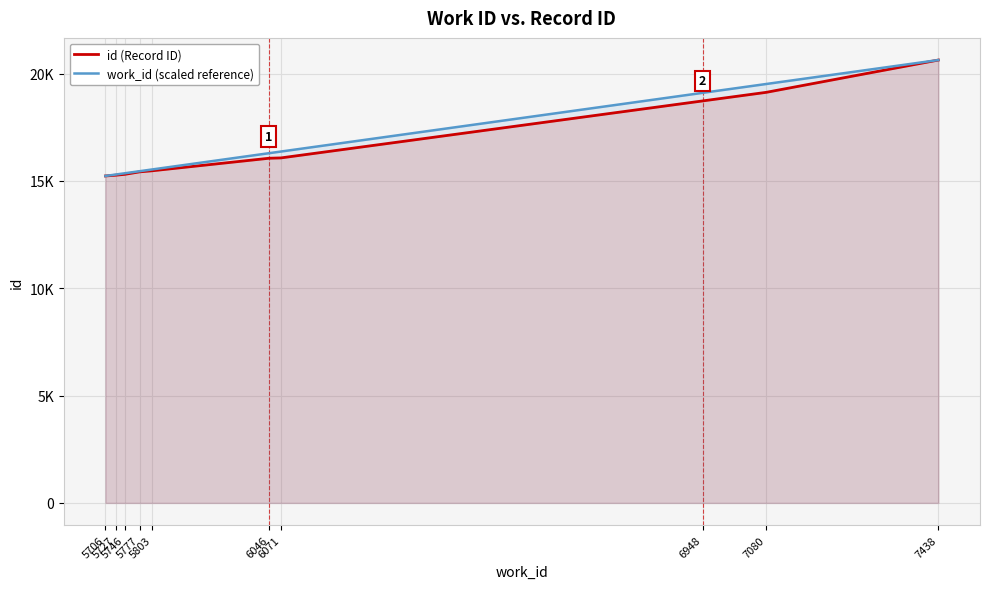

What is the value of the work_id (scaled reference) point at the 2nd from the left?

15295.5